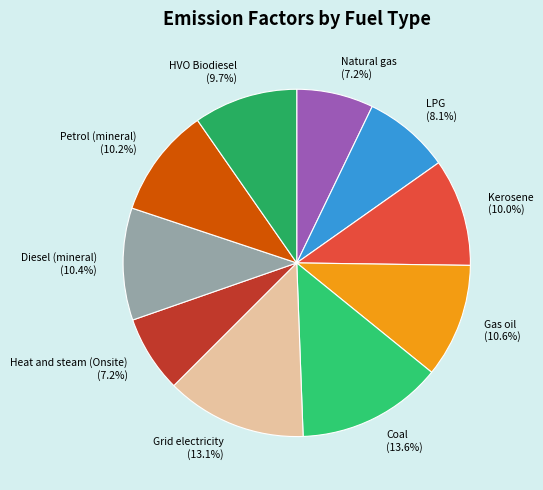

Is the sum of Coal and Diesel (mineral) greater than half?

No